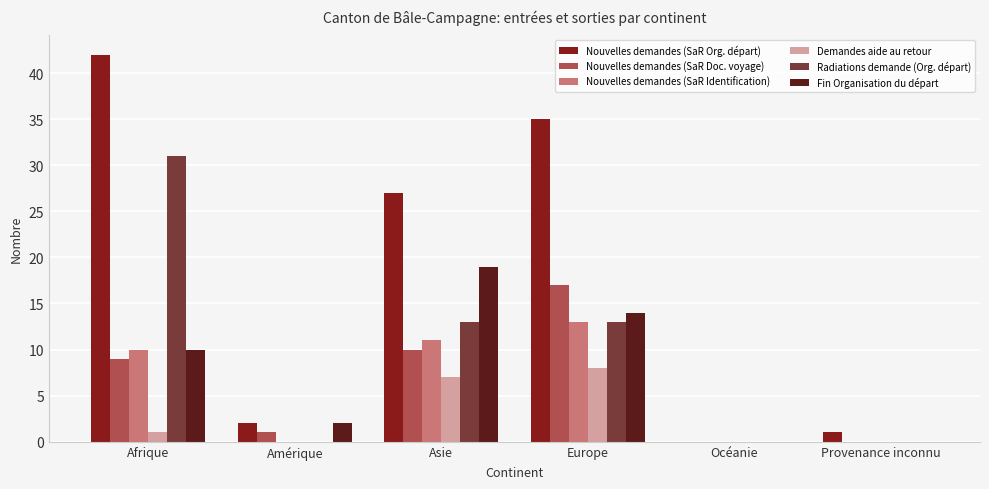

How many distinct data groups are displayed?

6